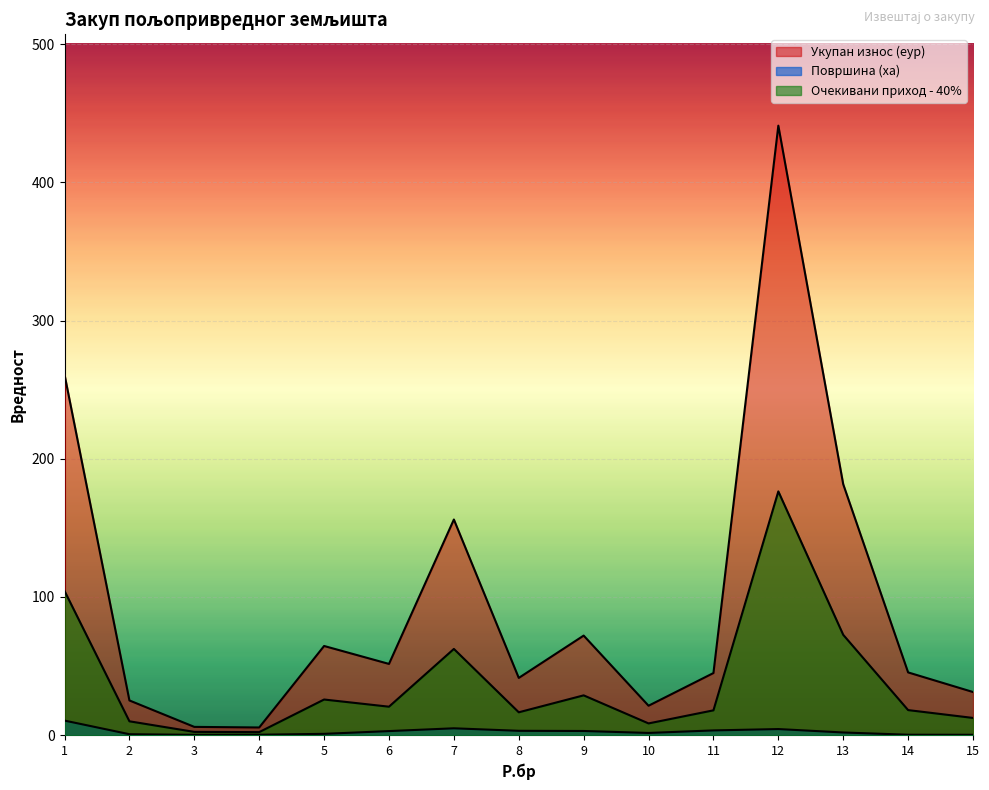

How many interior local valleys does the Очекивани приход - 40% series have?

4